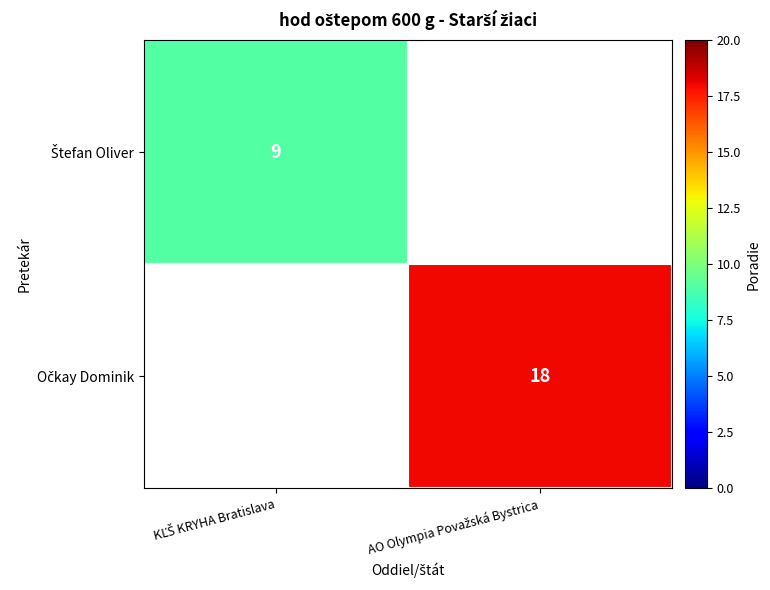

True or false: Očkay Dominik has a value of 26.9 at AO Olympia Považská Bystrica.

False